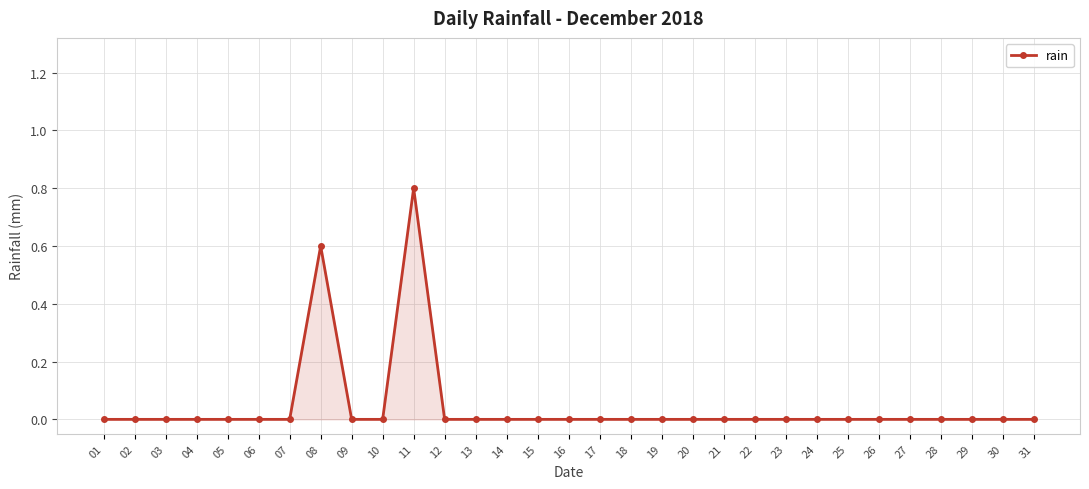

Which category has the highest value across all series?

11